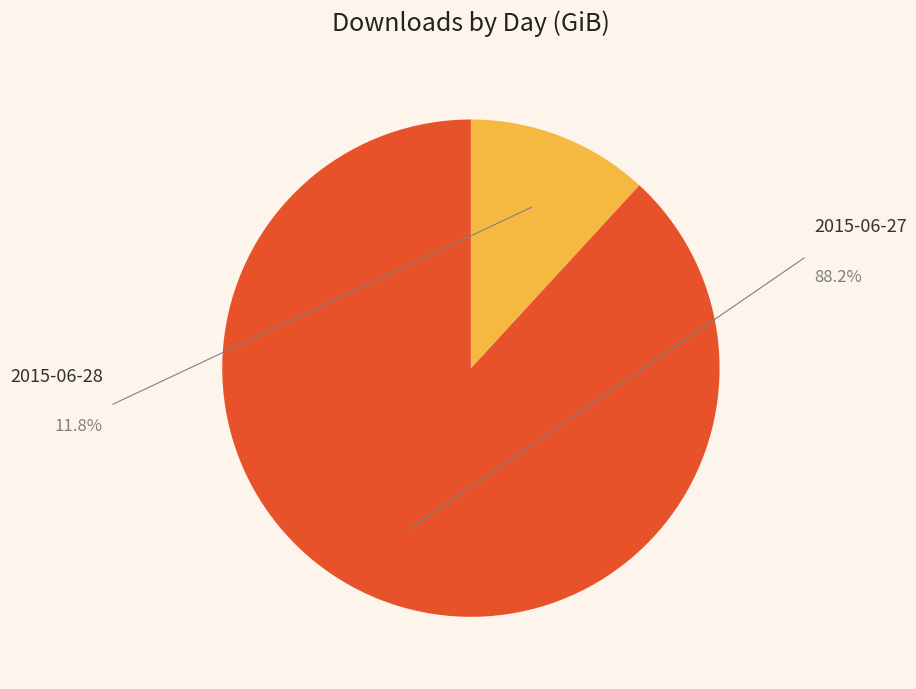

True or false: 2015-06-28 accounts for 1% of the total.

False